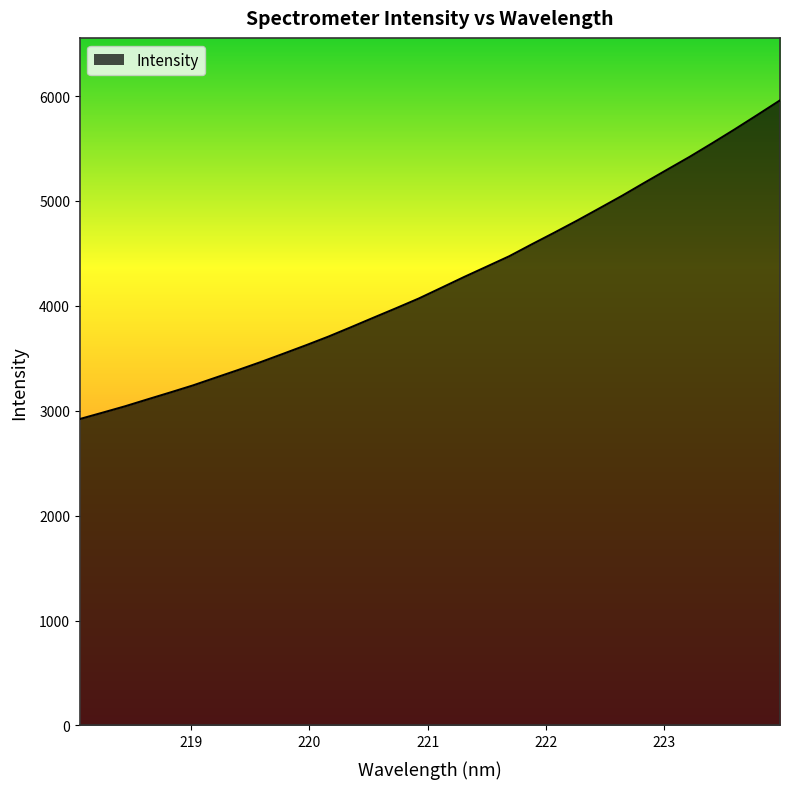

What is the minimum value shown in the chart?

2921.2